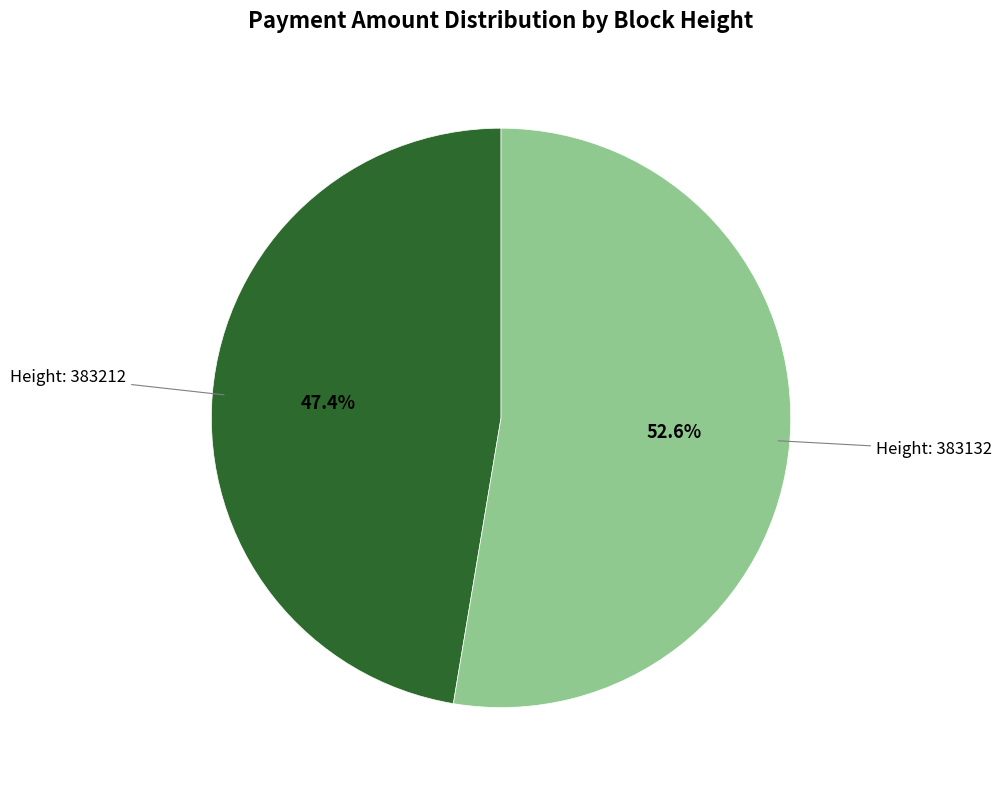

How many slices are in this pie chart?

2